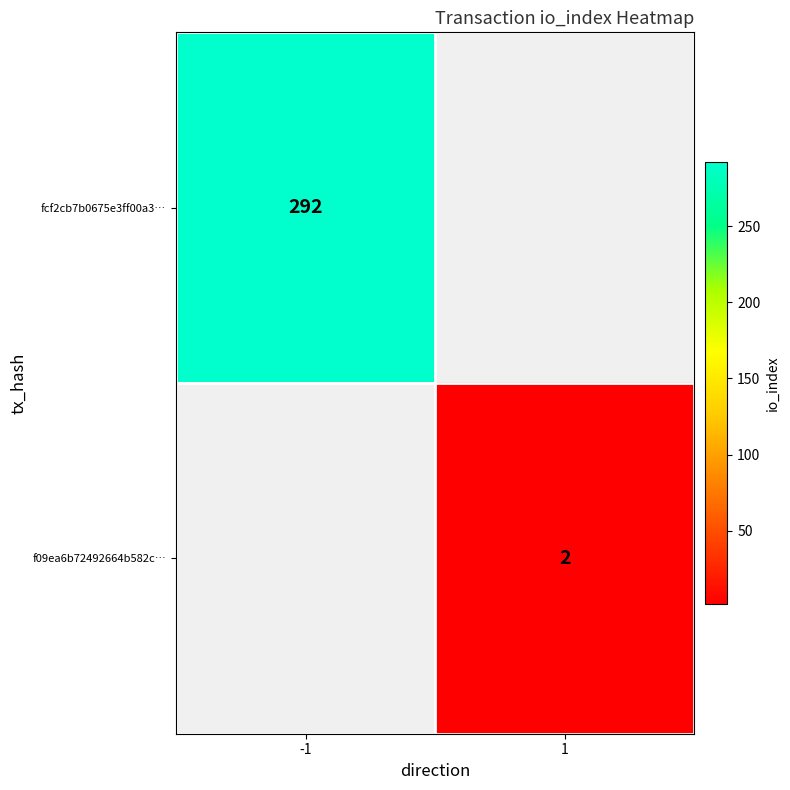

Count the number of data series in this chart.

2